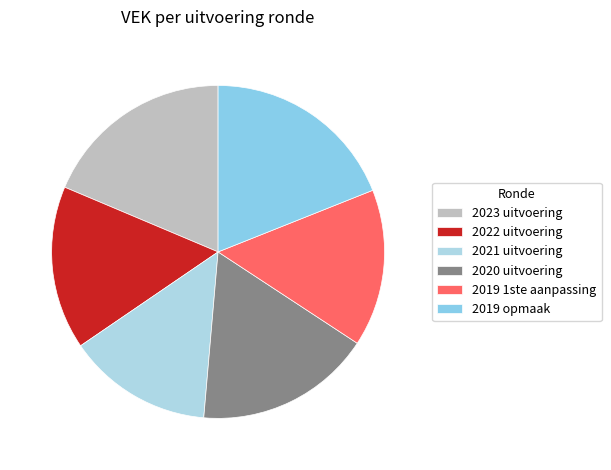

Is it true that 2020 uitvoering is 17% of the pie?

True